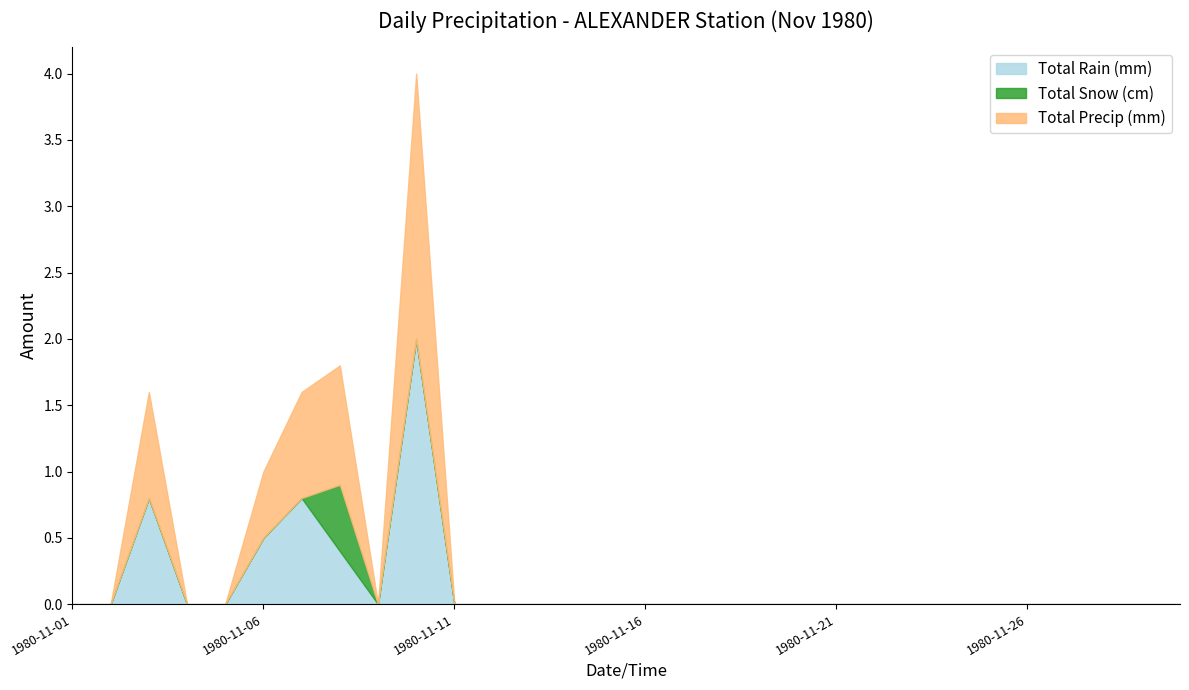

Which has a higher value, 1980-11-01 or 1980-11-07?

1980-11-07